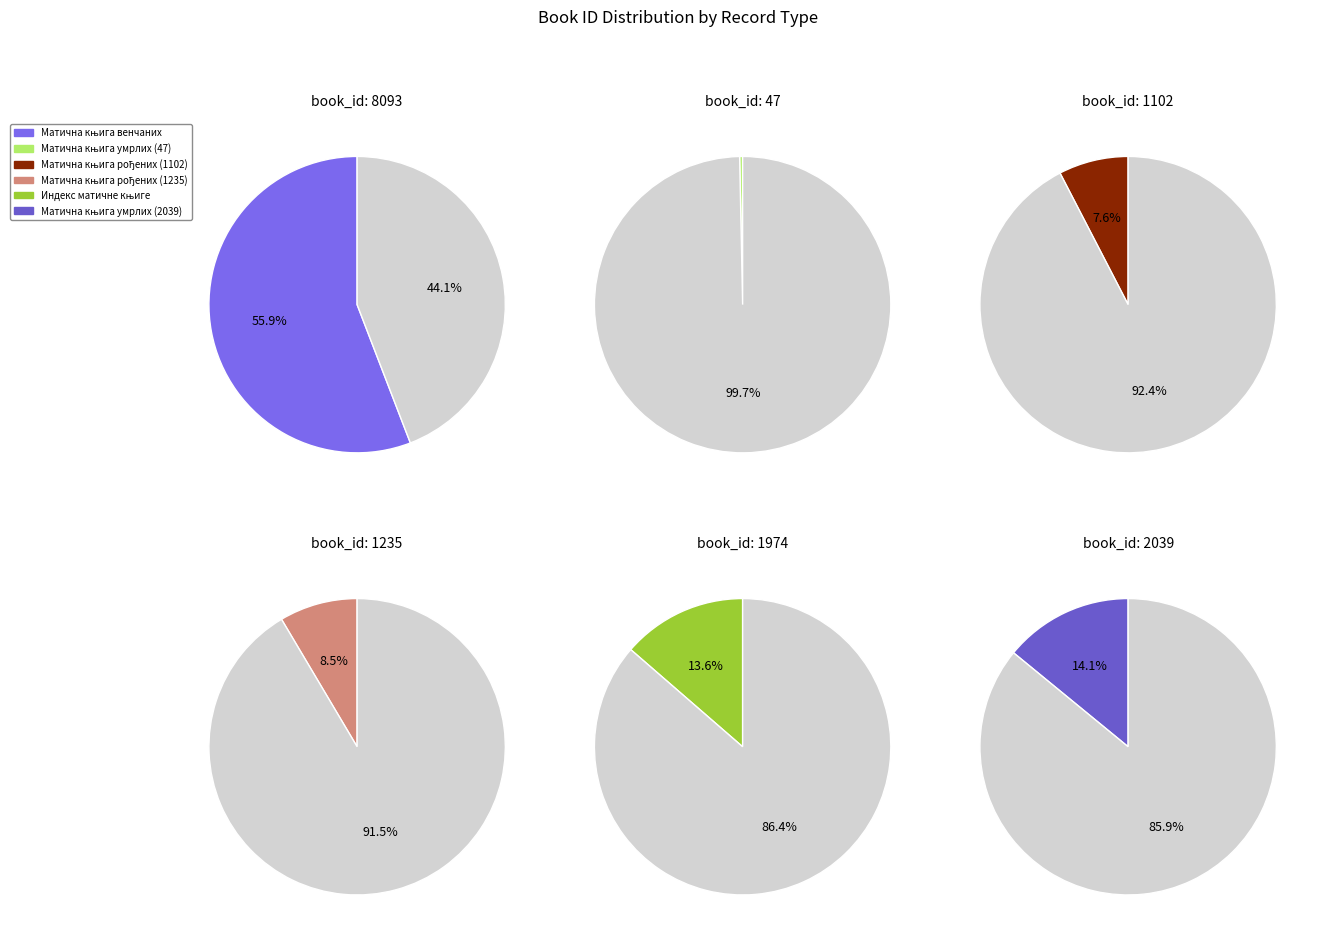

To the nearest percent, what portion does Матична књига умрлих (2039) represent?

14%